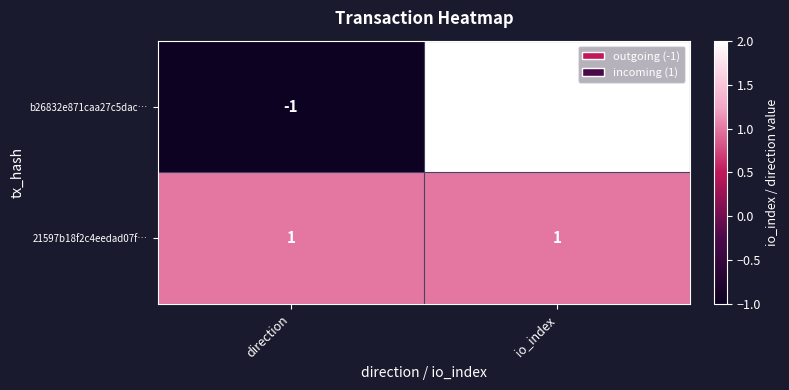

The 21597b18f2c4eedad07f… series shows 0 at io_index. True or false?

False